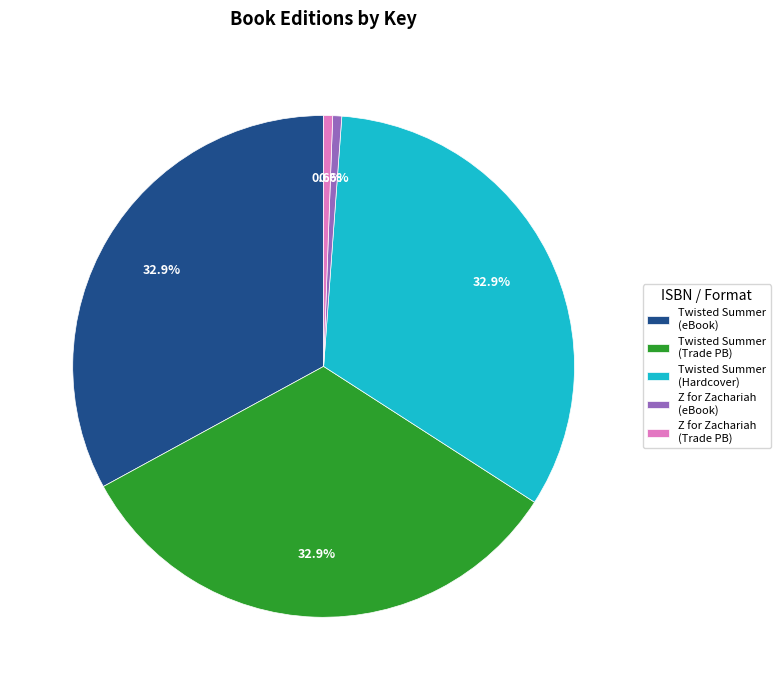

To the nearest percent, what is the average slice percentage?

20%